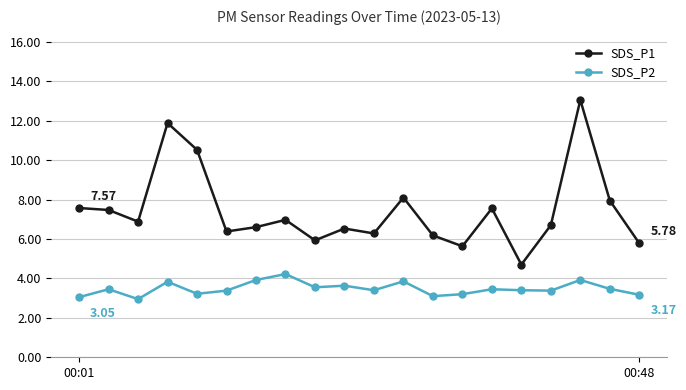

True or false: SDS_P1 and SDS_P2 intersect in this chart.

False